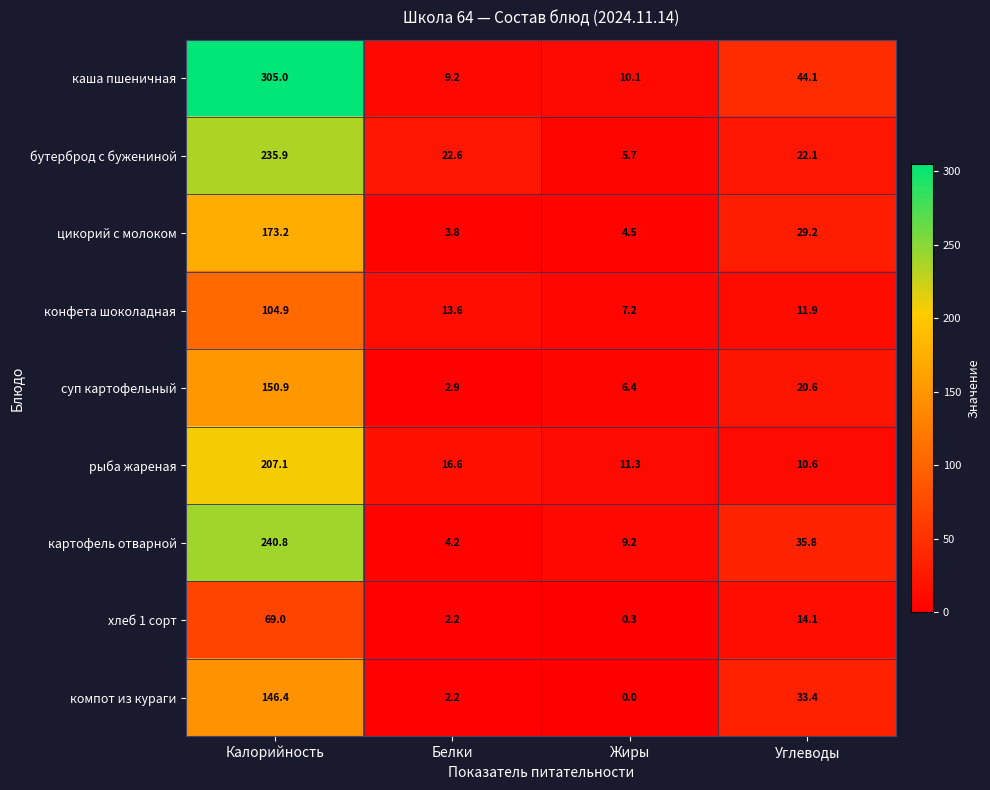

Where is бутерброд с бужениной nearest to the value 120?

Белки